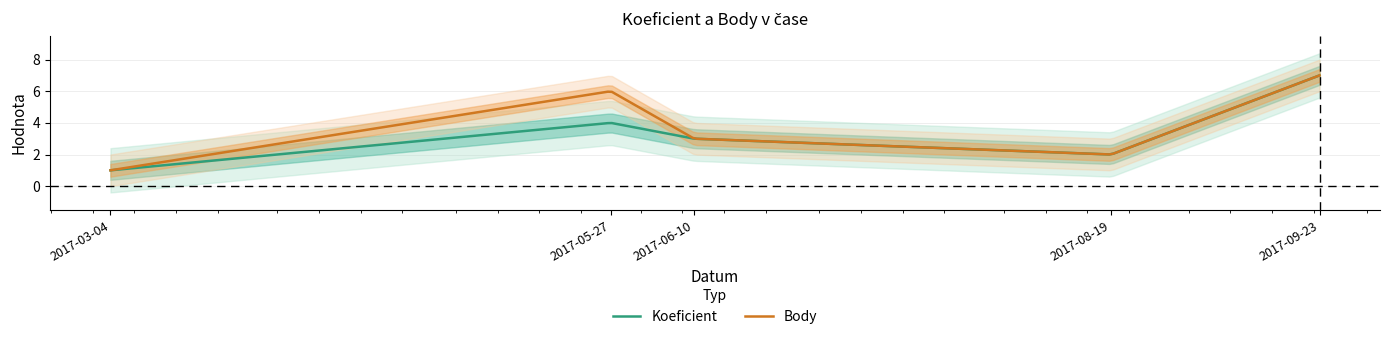

Does the chart display data point markers on the line(s)?

No